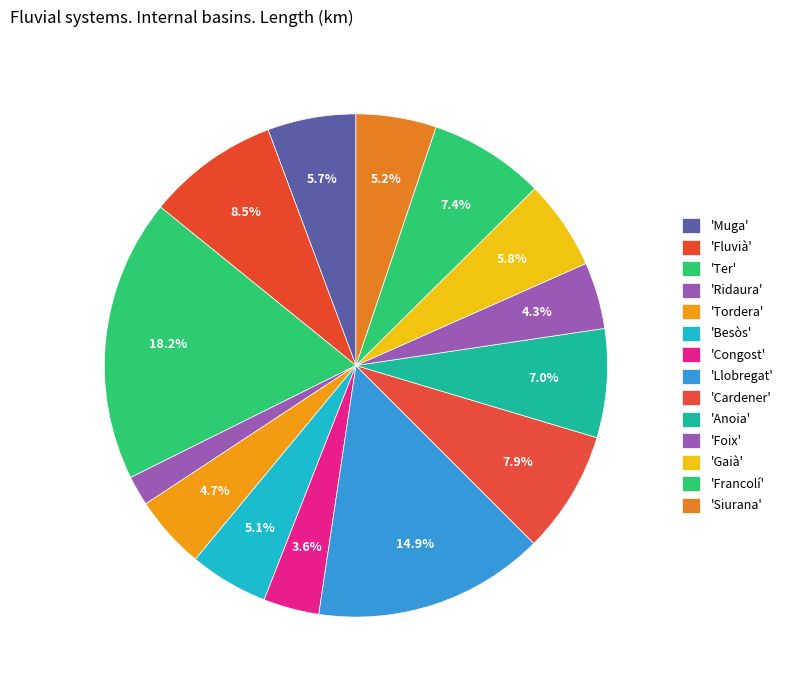

Which slice is the smallest?

Ridaura